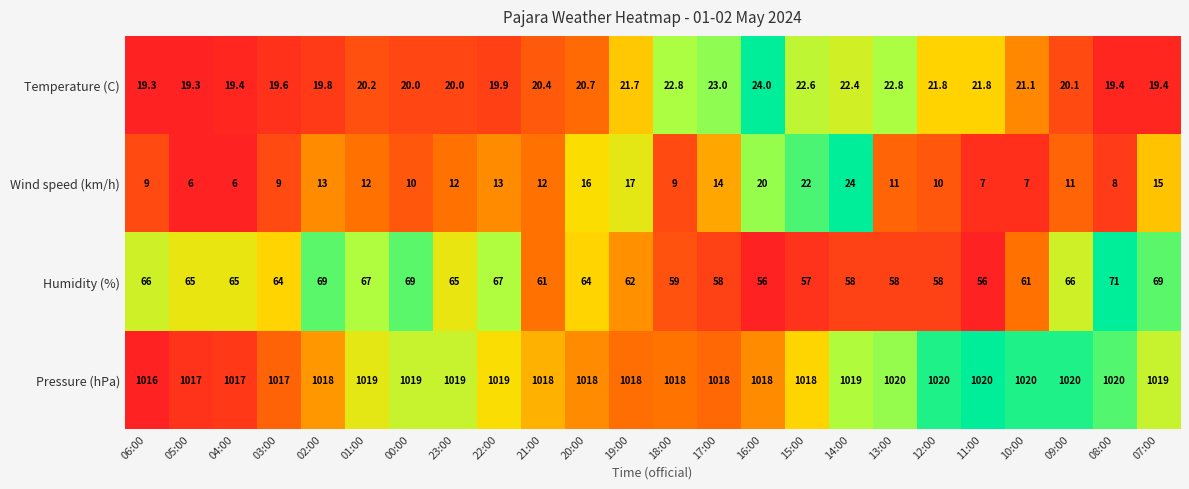

What is the sum of the Temperature (C) values at 03:00 and 22:00?

39.5